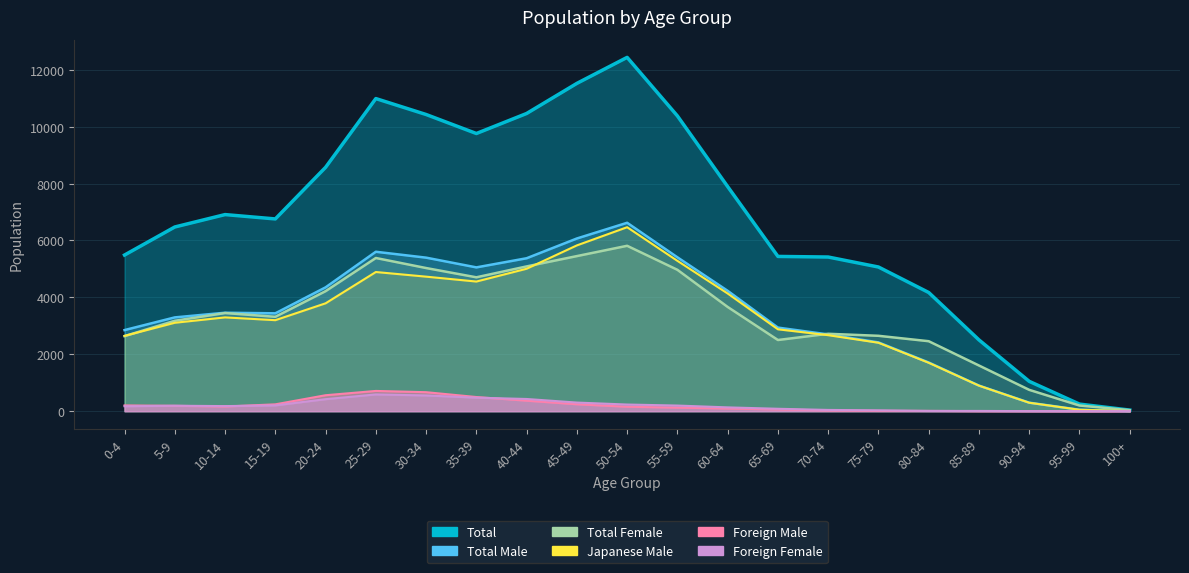

List the series in order of their peak value, lowest first.

Foreign Female, Foreign Male, Total Female, Japanese Male, Total Male, Total